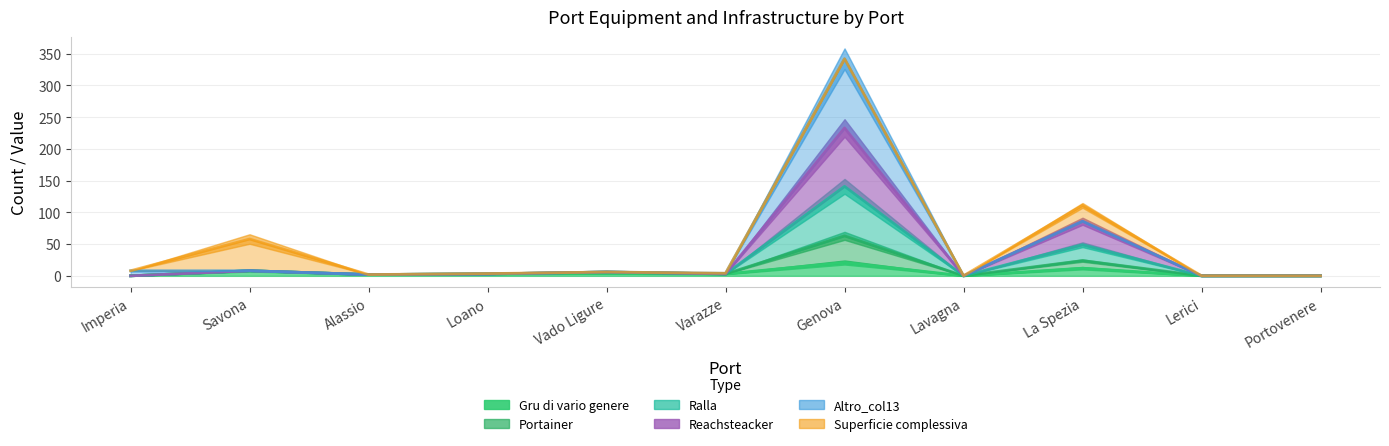

The value of Ralla at Lavagna is 0. True or false?

True